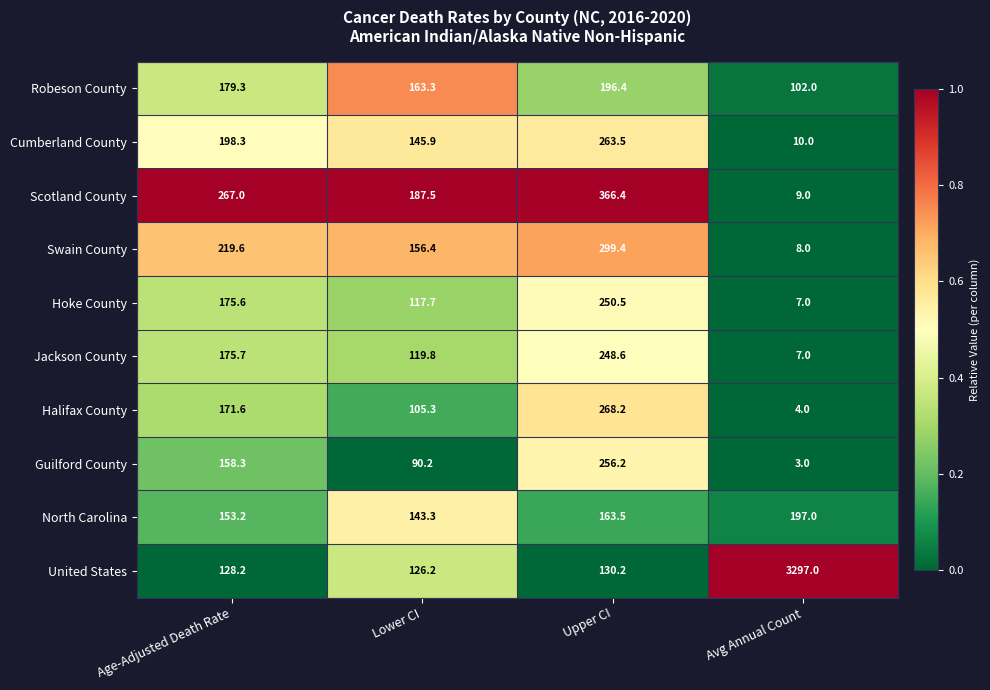

What is the total value across all series at Lower CI?

1355.6